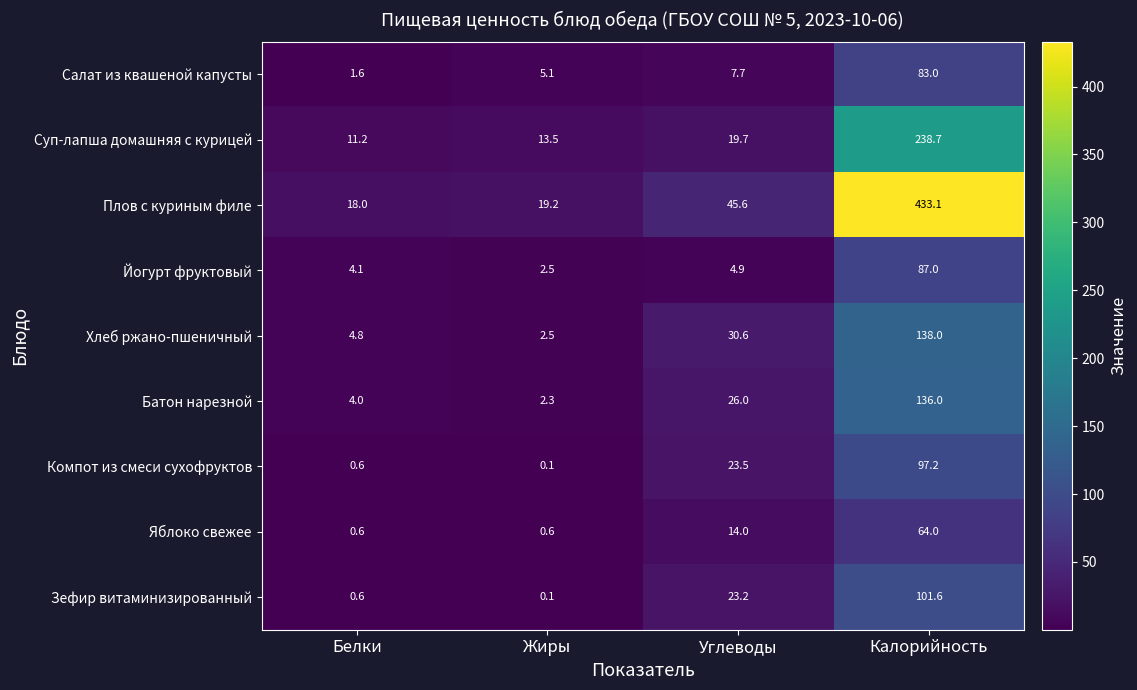

Which series has the widest spread of values?

Плов с куриным филе